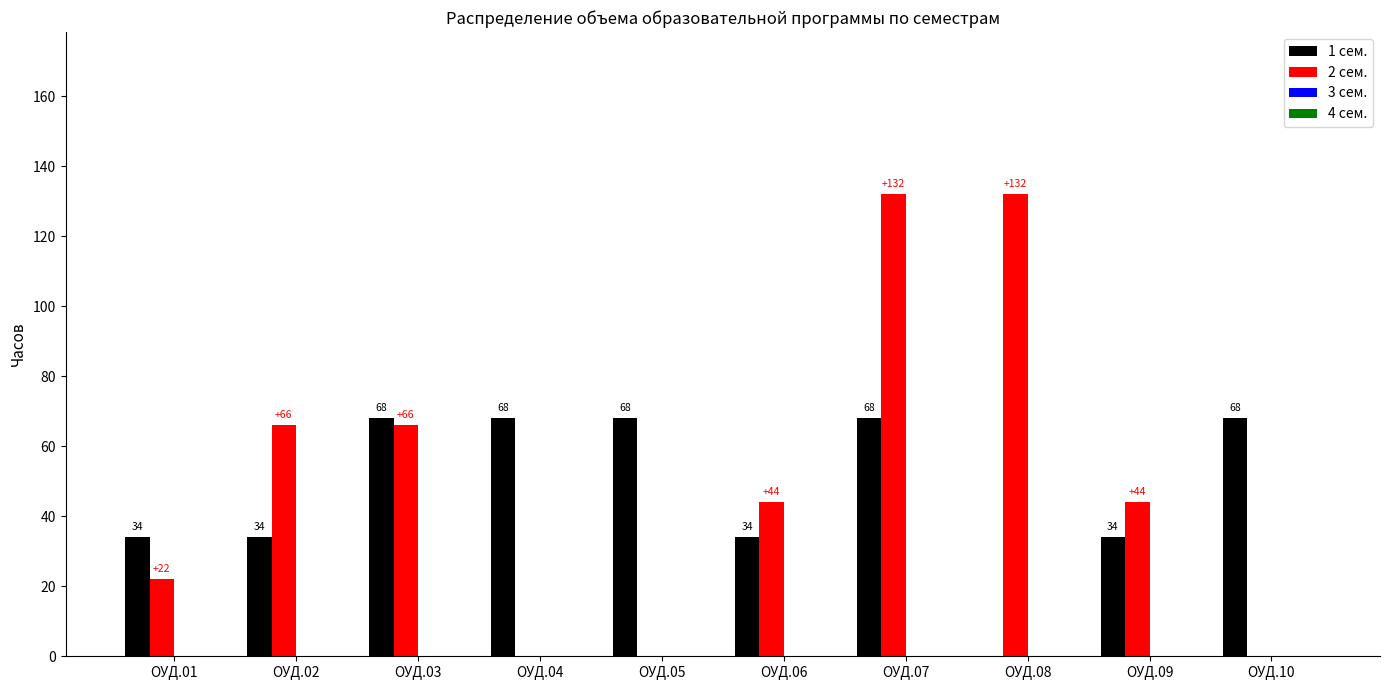

What is the total value across all series at ОУД.06?

78